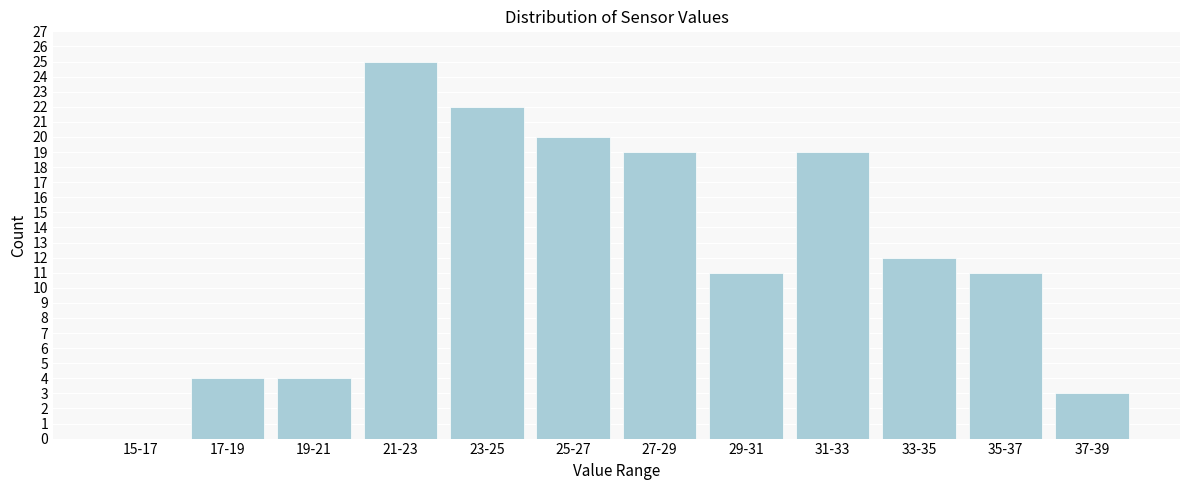

Reading left to right, what are all the values shown in this chart?

15-17=0	17-19=4	19-21=4	21-23=25	23-25=22	25-27=20	27-29=19	29-31=11	31-33=19	33-35=12	35-37=11	37-39=3